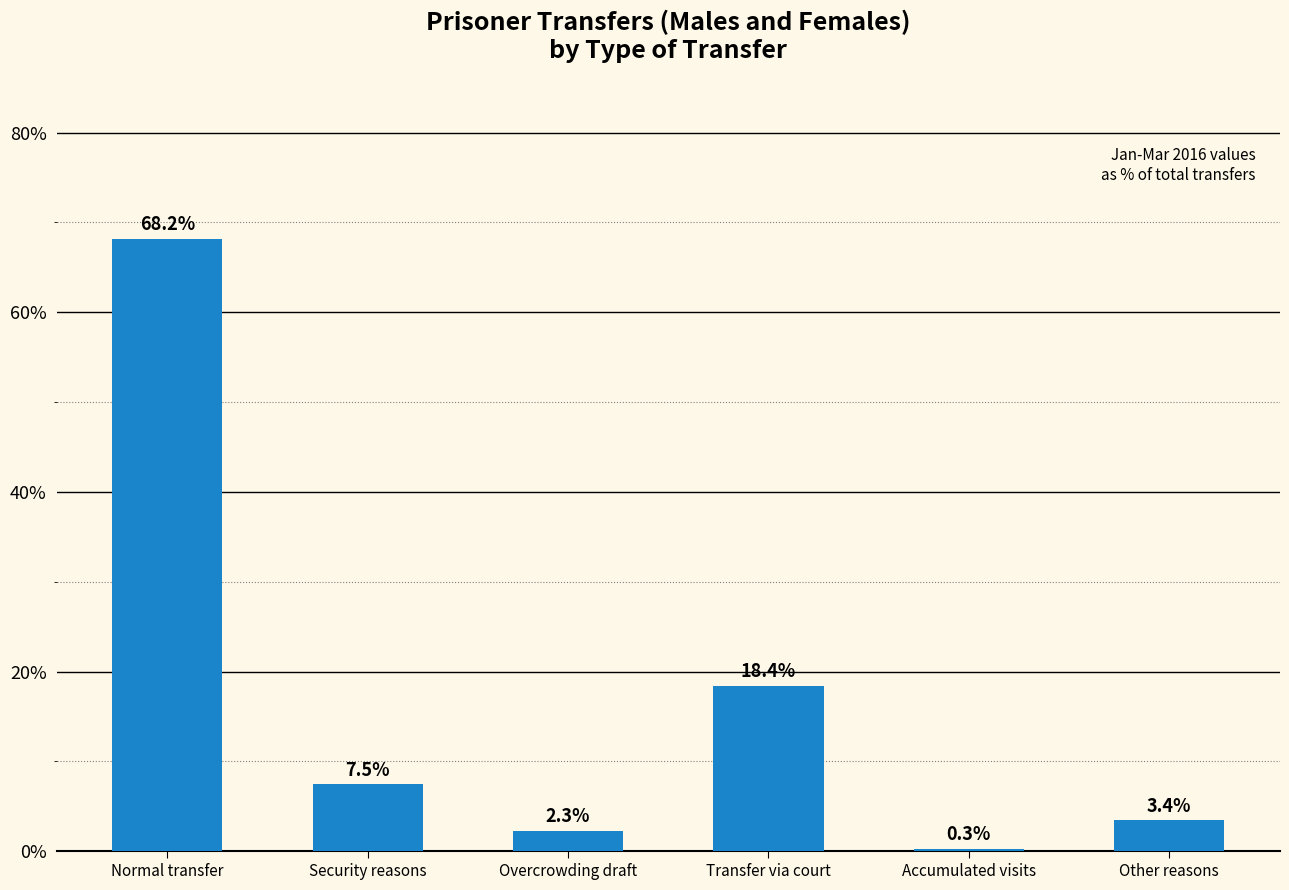

What is the change in value from Transfer via court to Accumulated visits?

-18.2